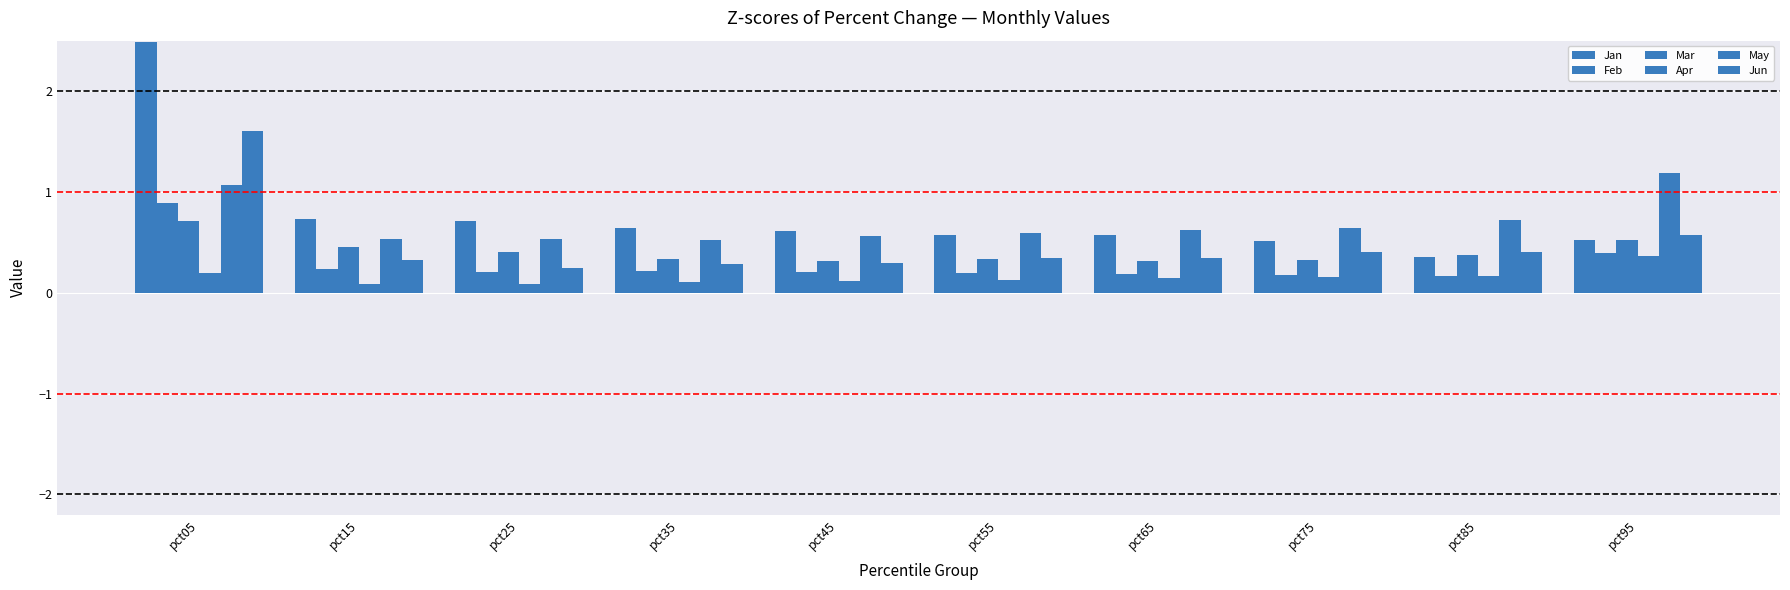

What is the lowest value of the Jan series?

0.4